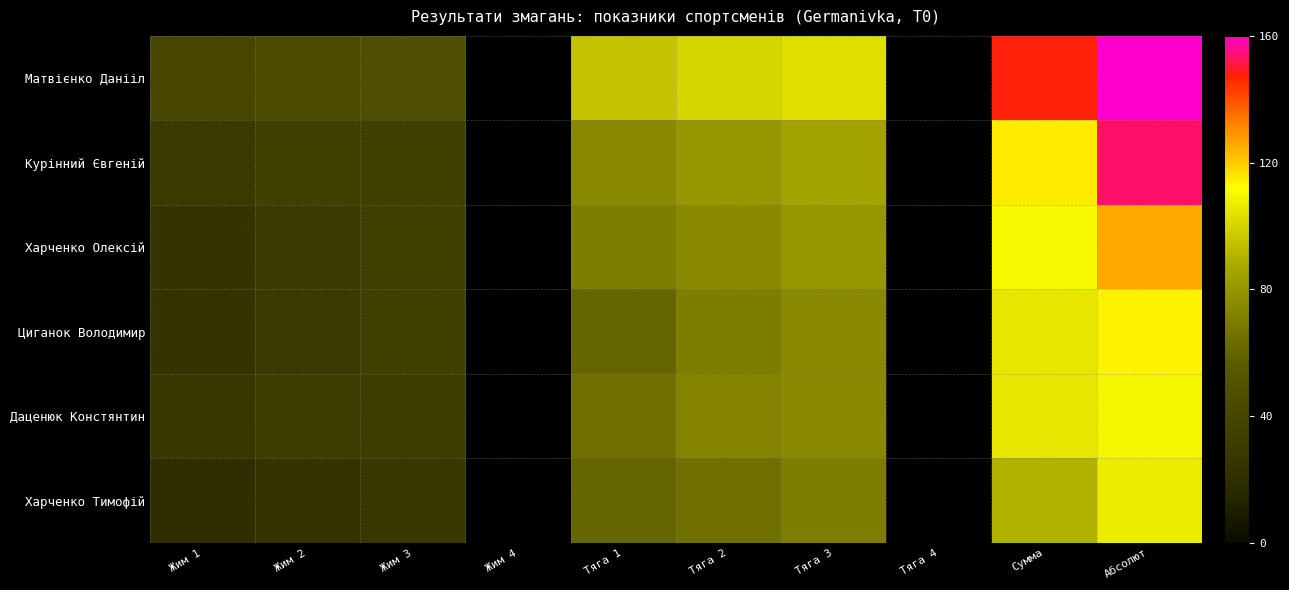

At Жим 3, list the series in order from smallest to largest.

Харченко Тимофій, Даценюк Констянтин, Курінний Євгеній, Харченко Олексій, Циганок Володимир, Матвієнко Данііл